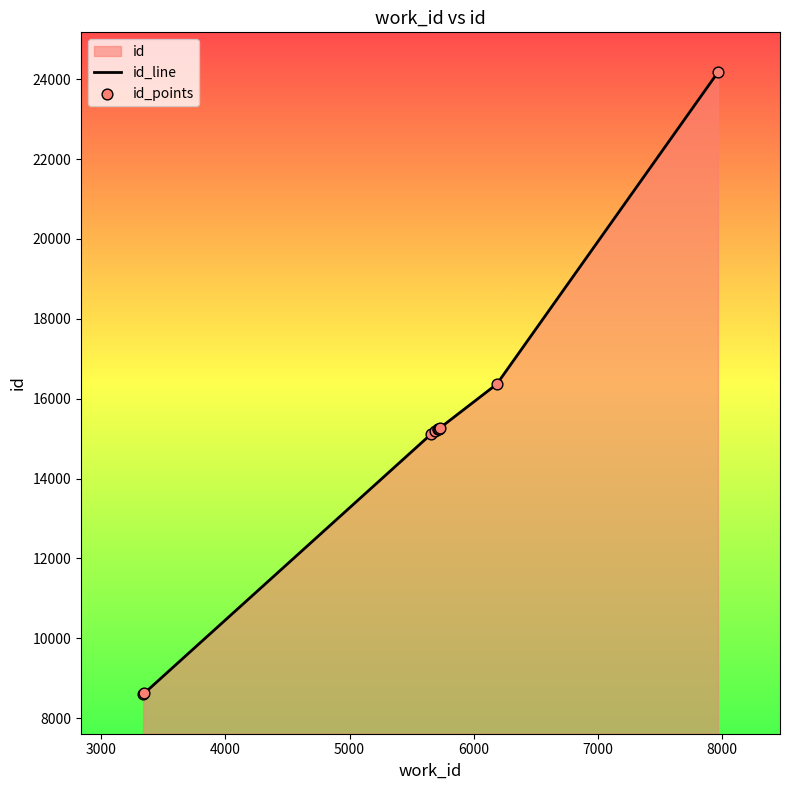

What is the maximum value shown in the chart?

24176